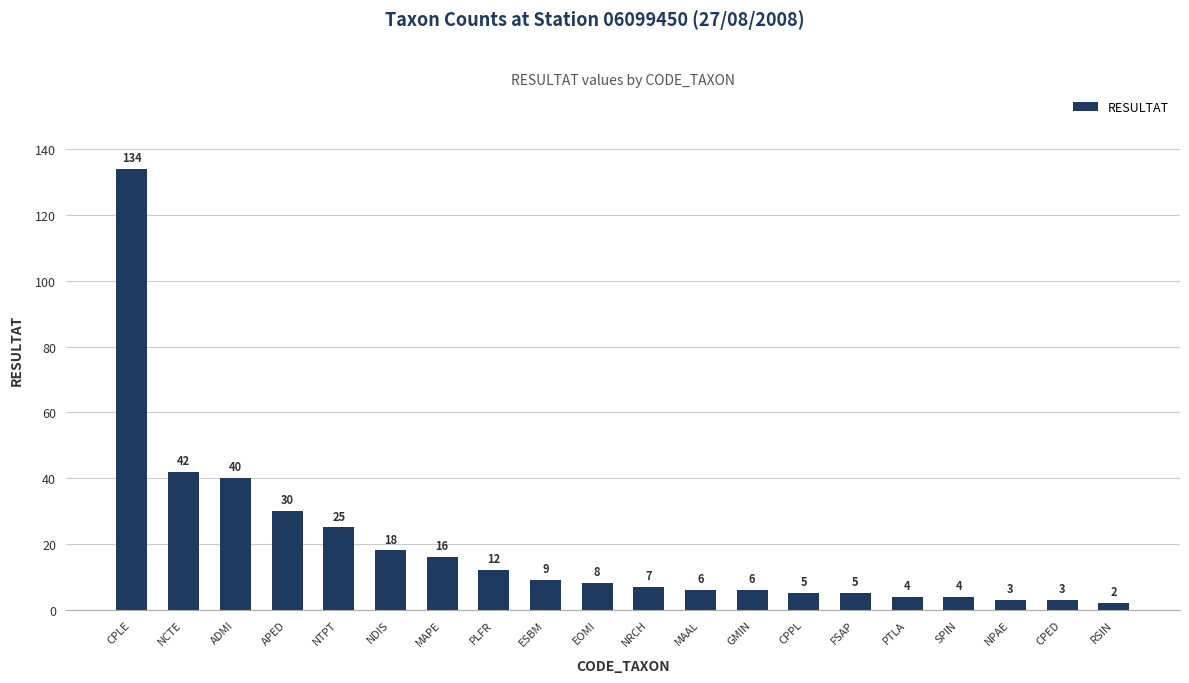

How many categories are shown in the chart?

20